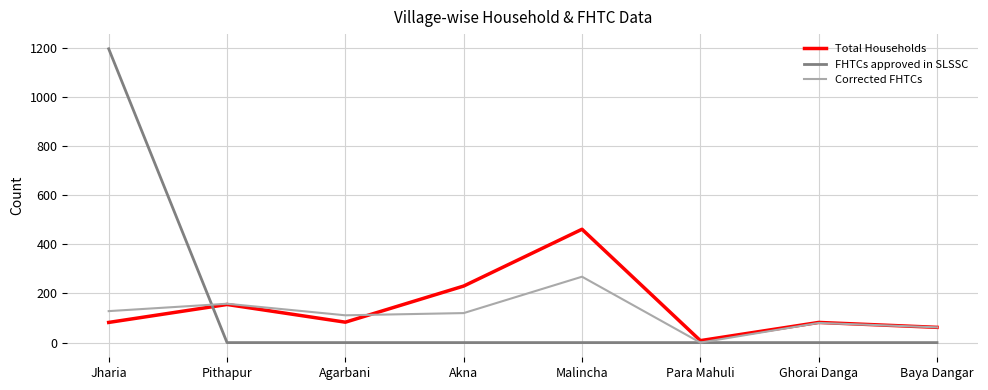

What is the highest value of the FHTCs approved in SLSSC series?

1195